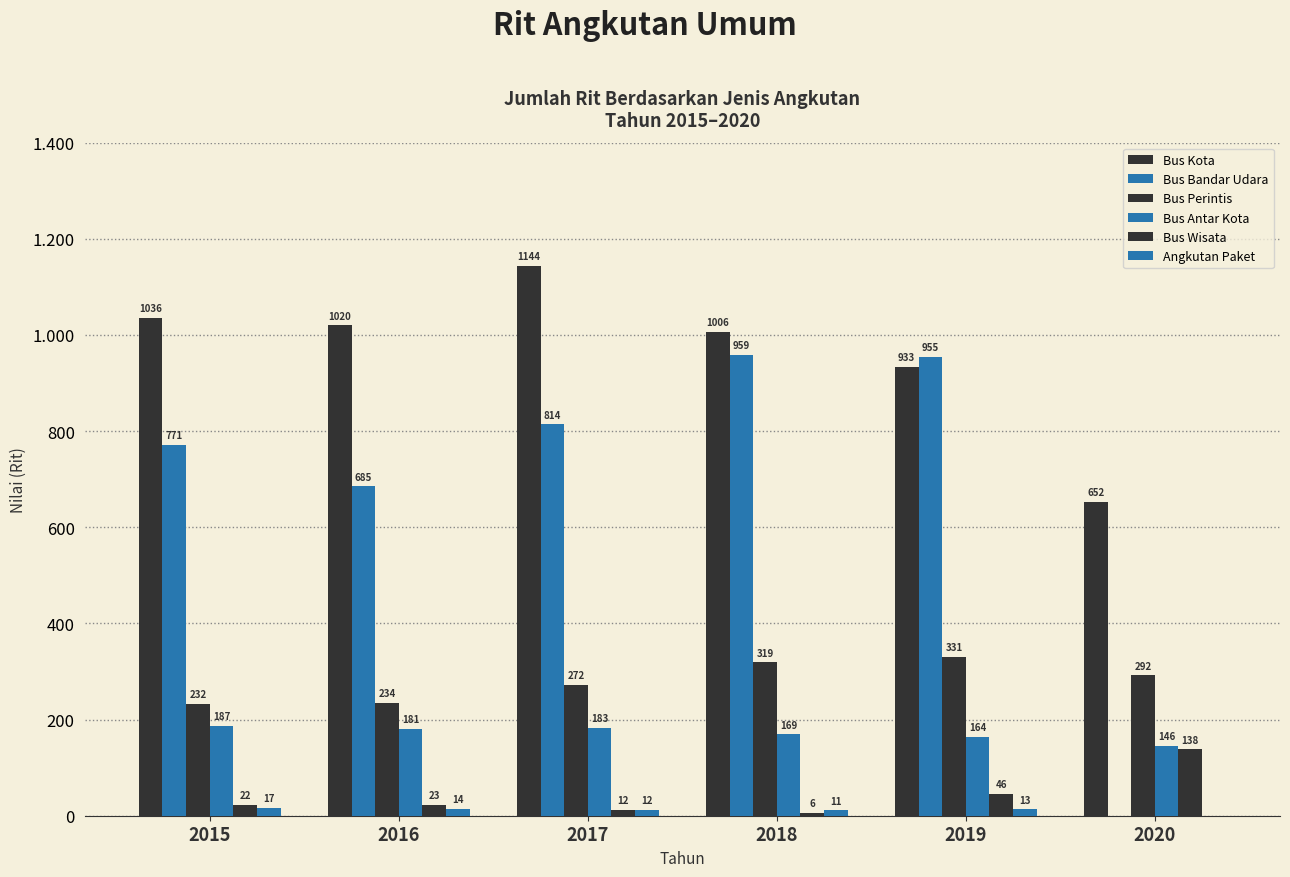

True or false: Bus Kota has a value of 933 at 2019.

True